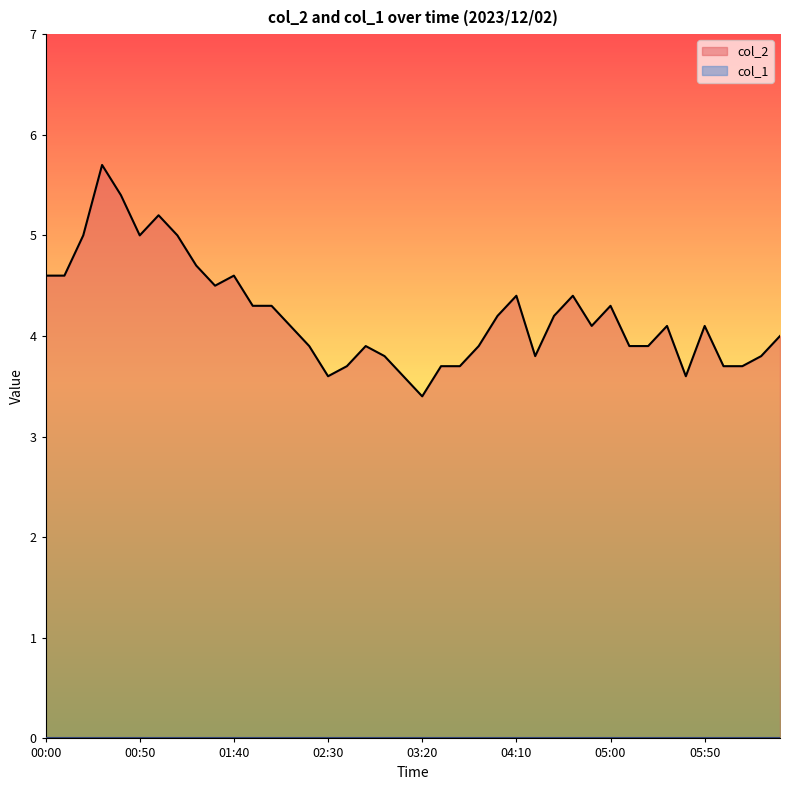

How many data points are less than 4?

17